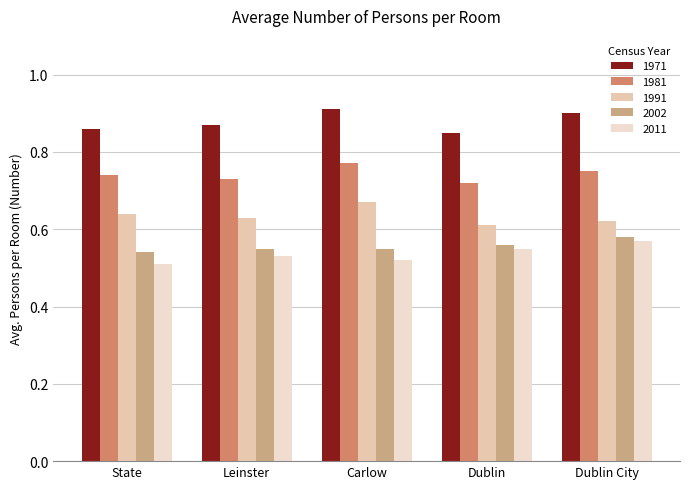

What is the difference between the maximum and second lowest values in the 1991 series?

0.1